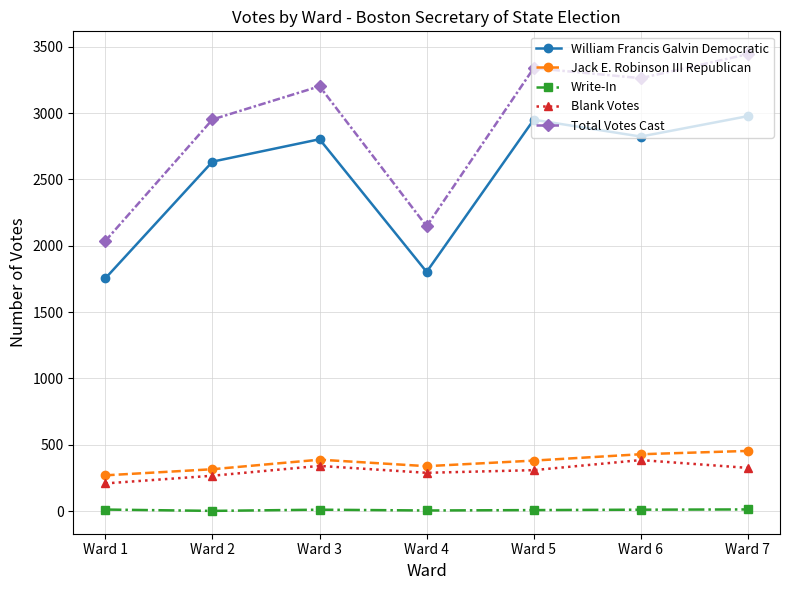

What is the value of the Blank Votes point at the 3rd from the left?

341